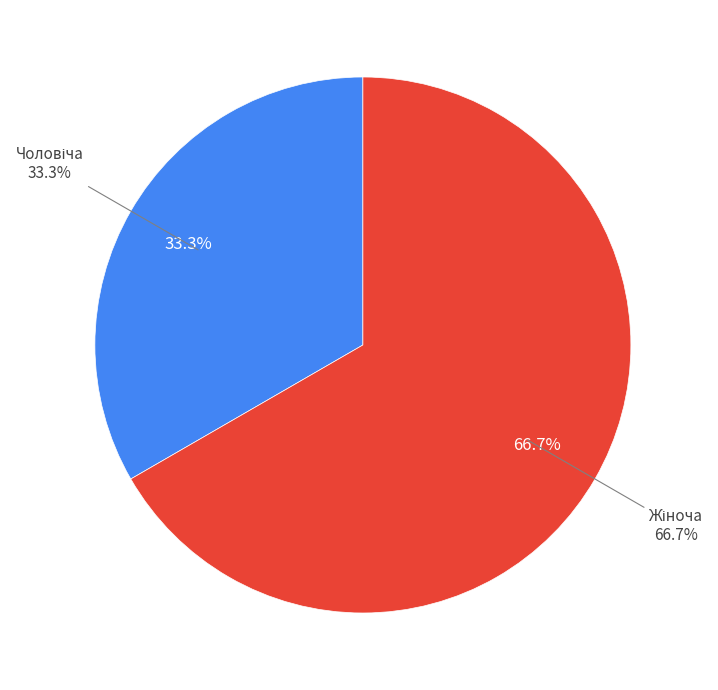

Is there any slice that represents more than half of the pie?

Yes